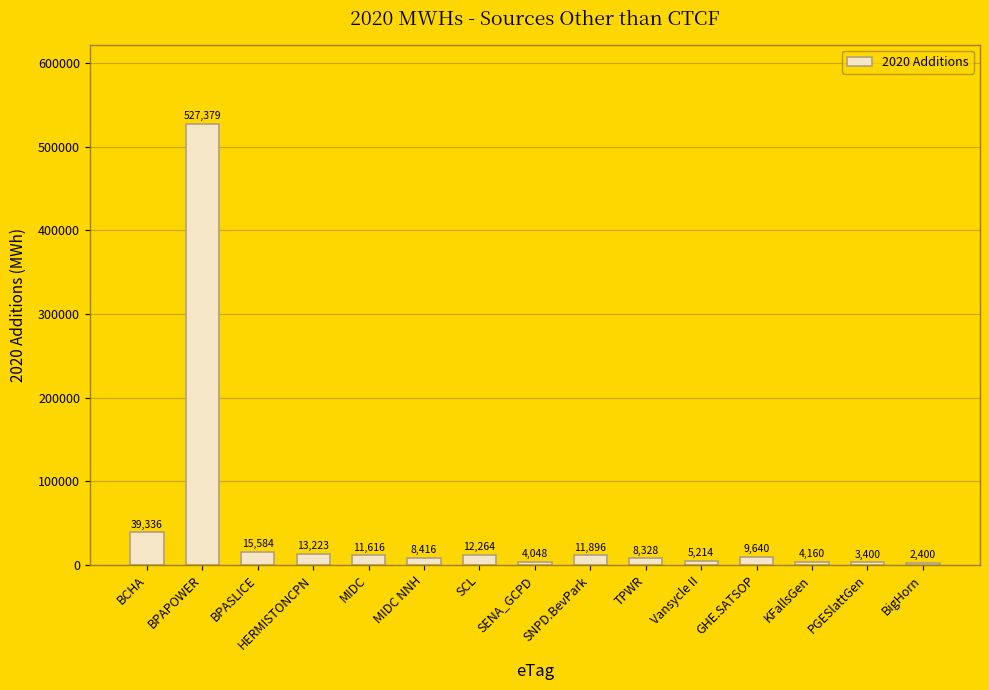

True or false: the data shows 39336 at BCHA.

True